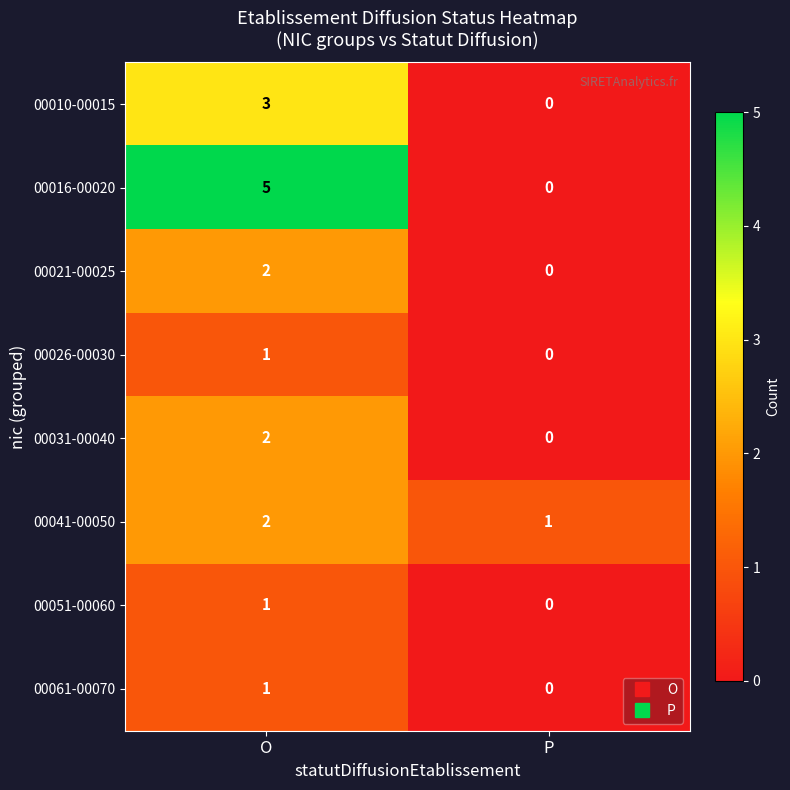

Reading left to right, list all the values displayed in this chart.

00010-00015: O=3	P=0
00016-00020: O=5	P=0
00021-00025: O=2	P=0
00026-00030: O=1	P=0
00031-00040: O=2	P=0
00041-00050: O=2	P=1
00051-00060: O=1	P=0
00061-00070: O=1	P=0